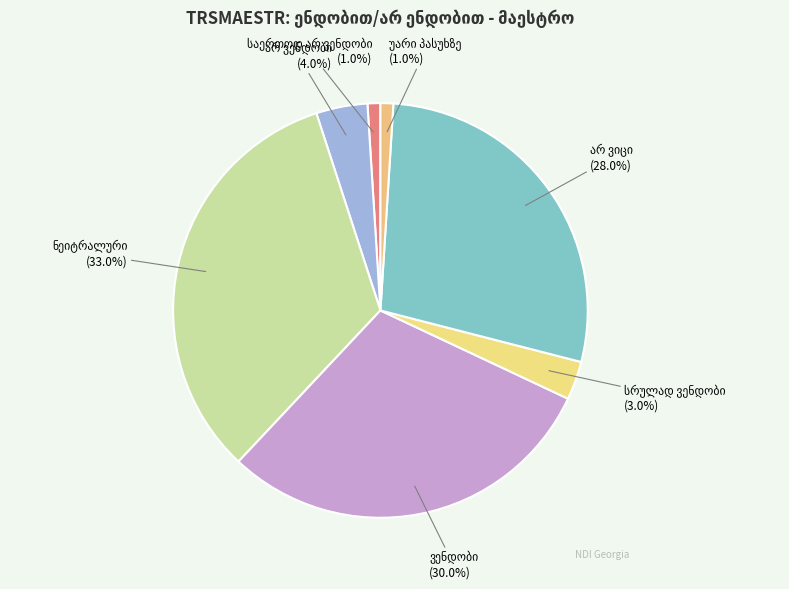

Does any single category account for the majority?

No